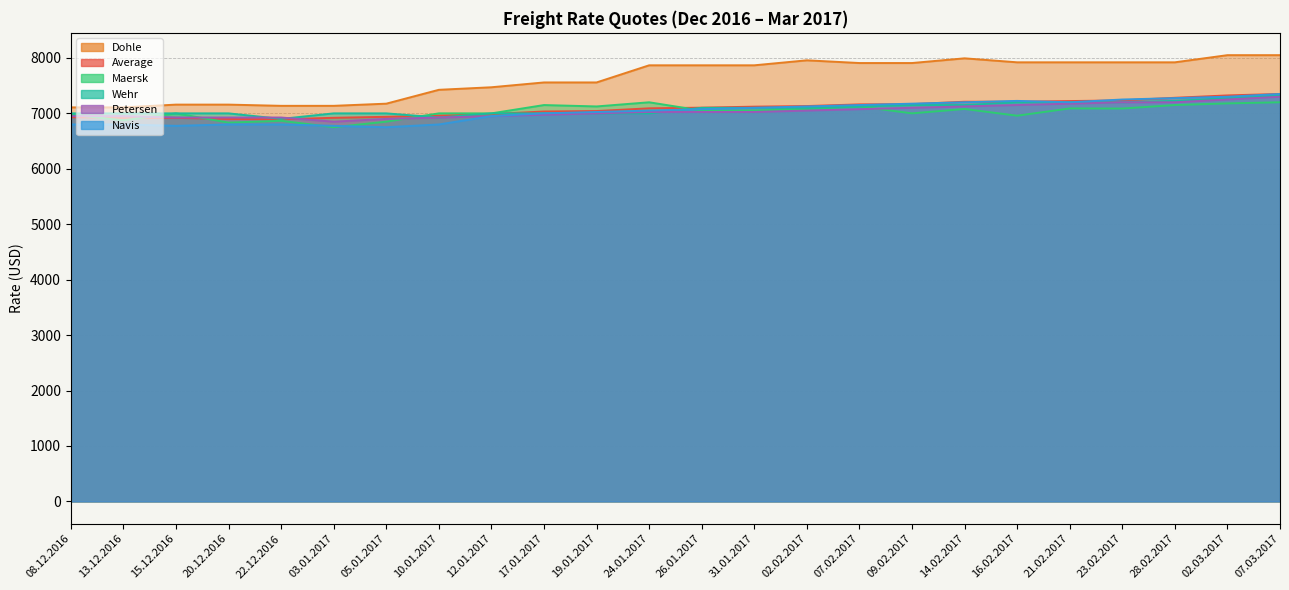

Reading left to right, extract all data points from this chart.

Average: 6931	6914	6919	6899	6893	6920	6938	6959	6987	7034	7042	7091	7103	7121	7132	7162	7166	7210	7210	7222	7234	7281	7324	7350
Navis: 6800	6800	6775	6800	6800	6775	6750	6800	6950	7000	7025	7050	7075	7100	7125	7150	7175	7200	7225	7200	7250	7275	7300	7350
Maersk: 6975	6875	7000	6833	6866	6750	6850	7000	7000	7150	7125	7200	7050	7050	7080	7125	7000	7079	6958	7089	7087	7150	7180	7200
Petersen: 6950	6950	6925	6925	6925	6850	6900	6925	6950	6975	7000	7025	7025	7025	7050	7075	7100	7125	7150	7175	7200	7200	7250	7300
Dohle: 7108	7108	7158	7158	7136	7136	7175	7425	7471	7558	7558	7867	7867	7867	7957	7908	7908	7993	7921	7921	7921	7921	8050	8050
Wehr: 7000	7000	7000	7000	6900	7000	7000	6925	7000	7000	7000	7000	7100	7100	7100	7125	7150	7150	7200	7200	7200	7225	7275	7325